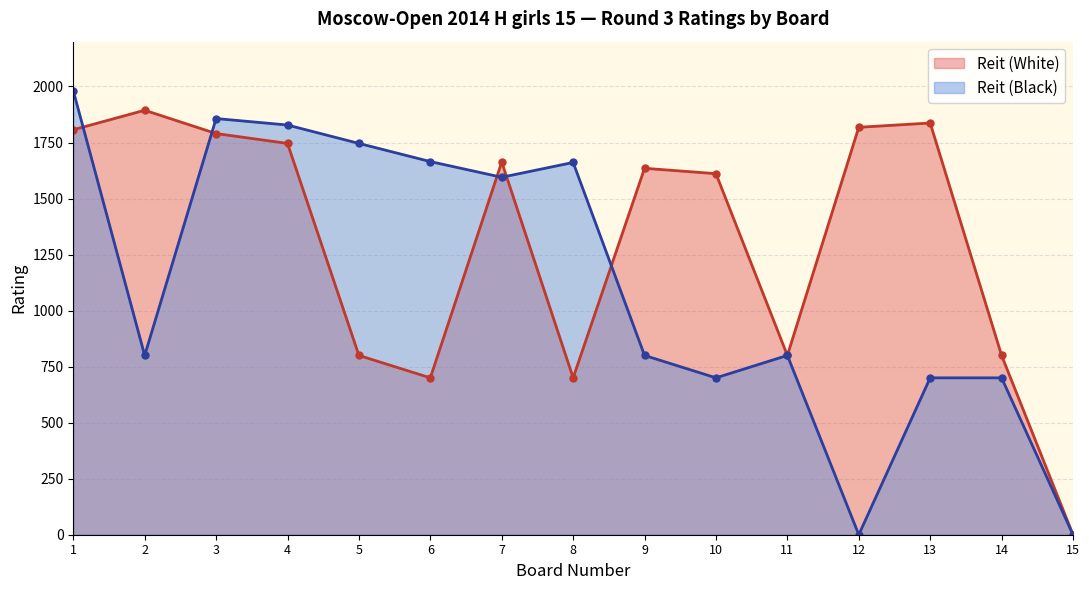

Where does the Reit (White) series first go above 1635?

1